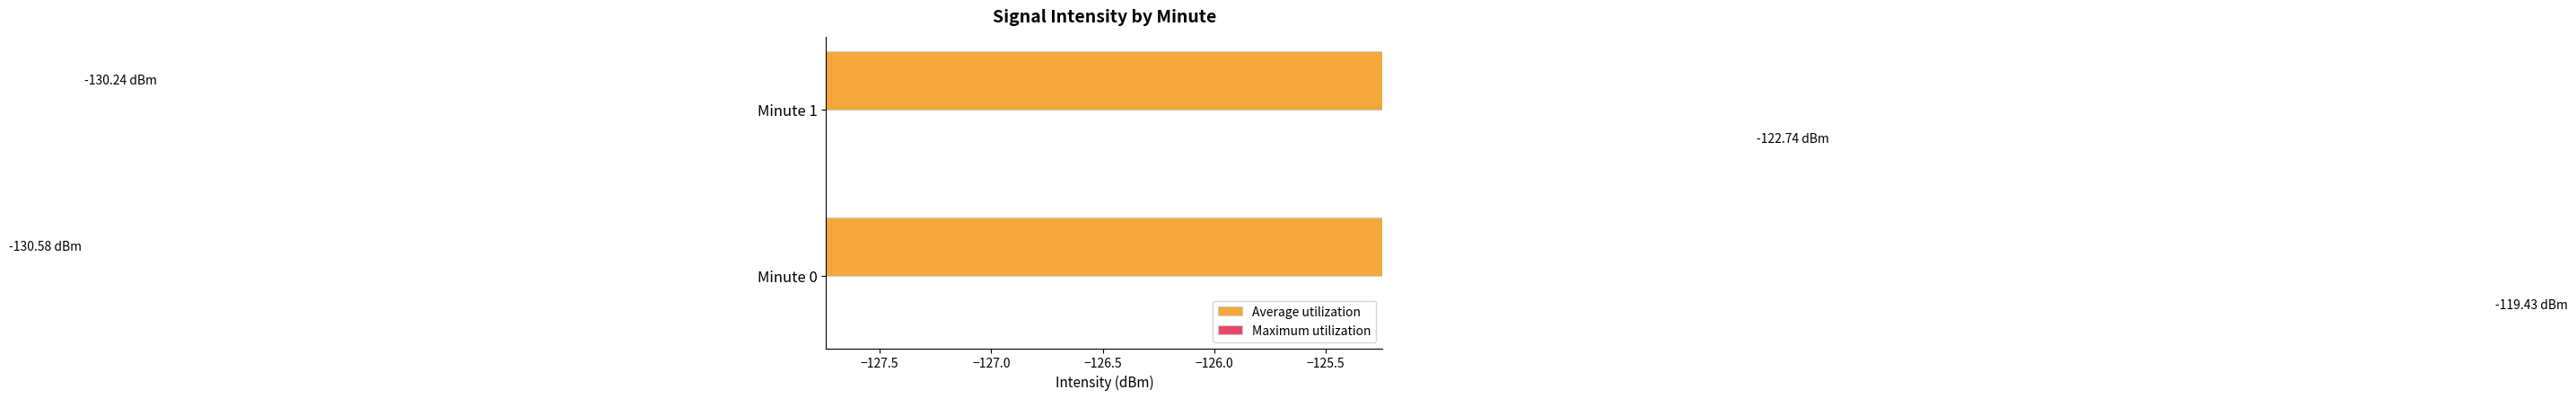

Reading left to right, what are all the values shown in this chart?

Average utilization: -130.6	-130.2
Maximum utilization: -119.4	-122.7